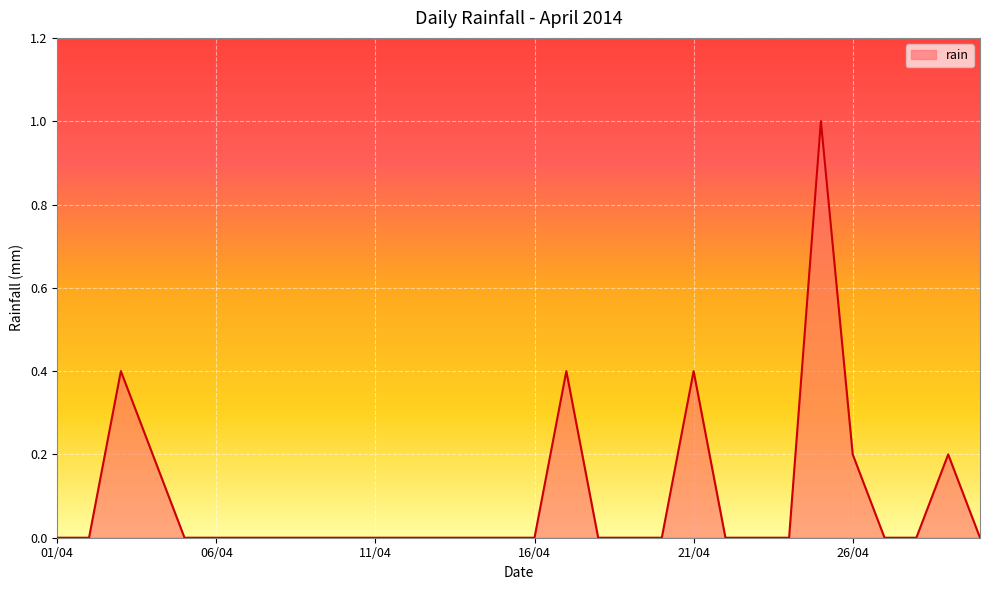

What is the difference between the maximum and minimum values?

1.0